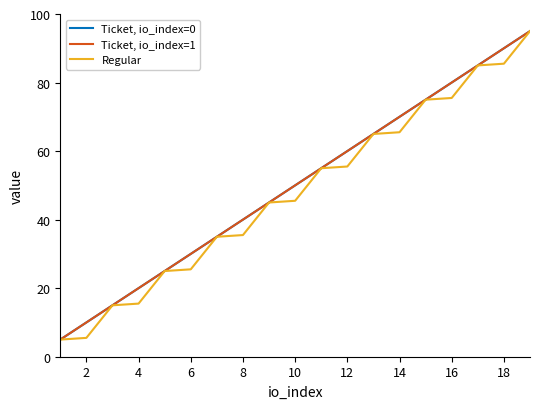

Is this an area chart (filled region under the line)?

No